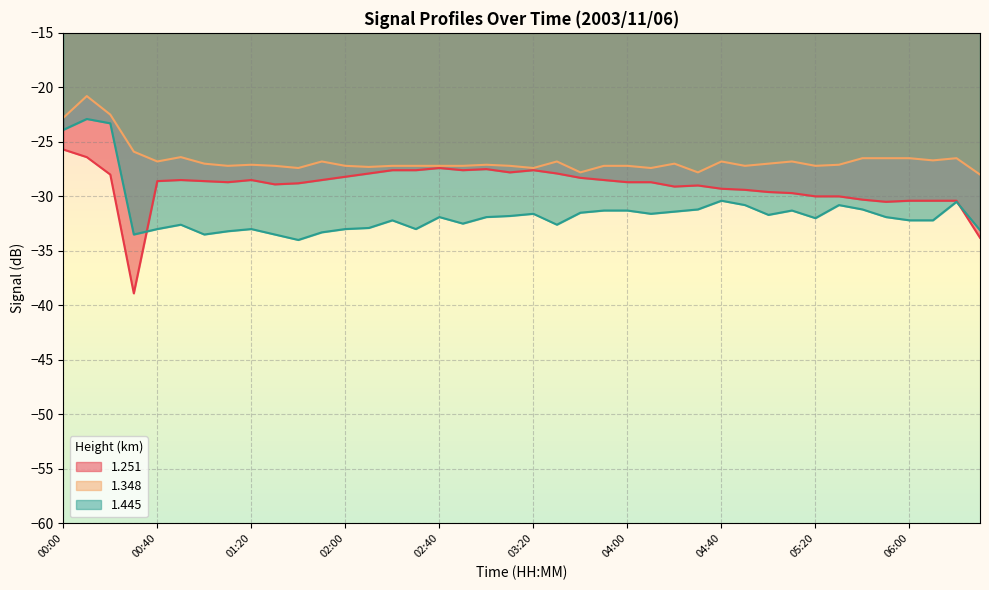

What is the minimum value shown in the chart?

-38.9